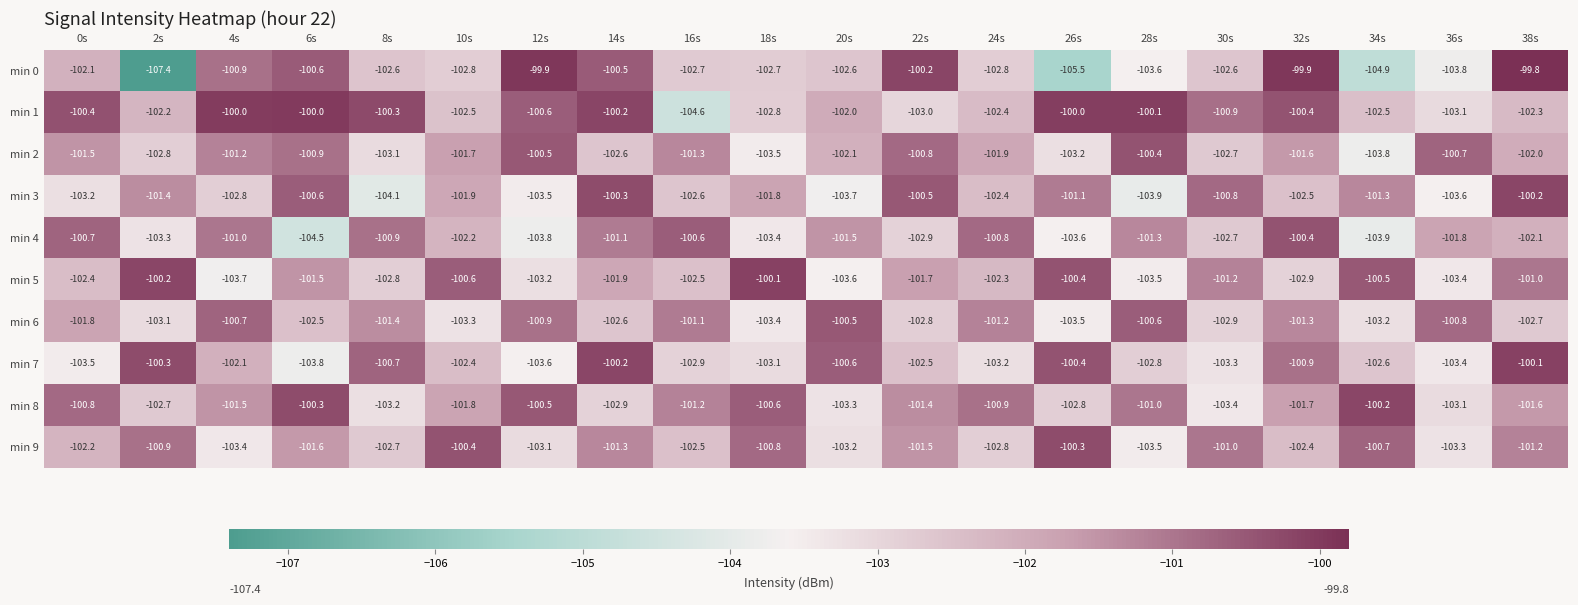

What is the total value across all series at 6s?

-1016.3